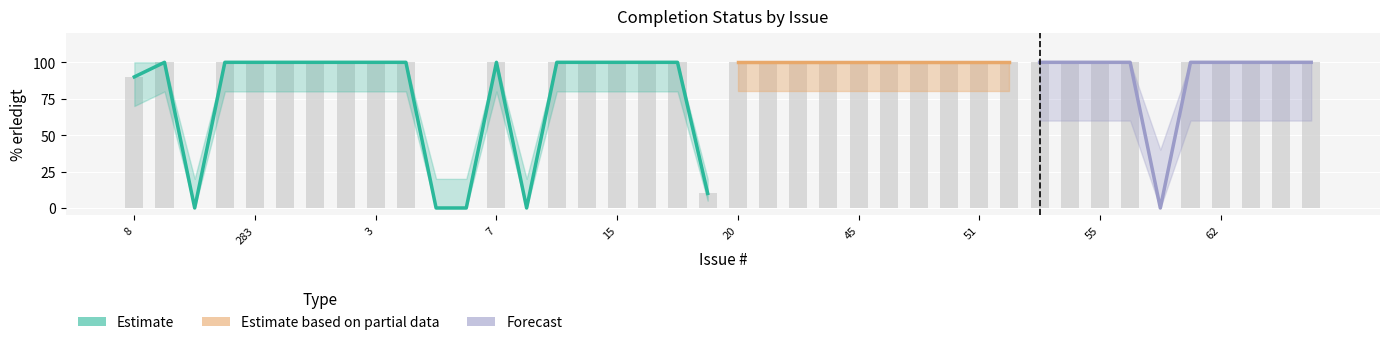

The Erledigt series shows 27 at 211. True or false?

False